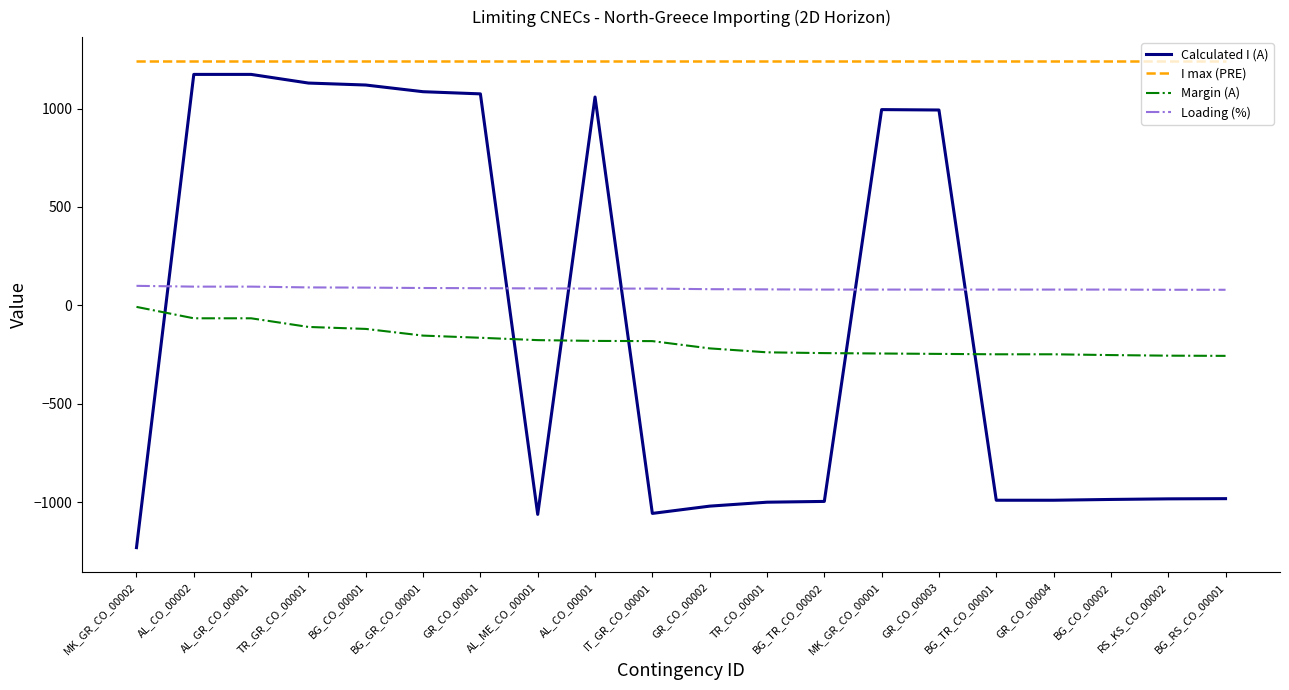

At which label does Calculated I (A) first exceed -983?

AL_CO_00002